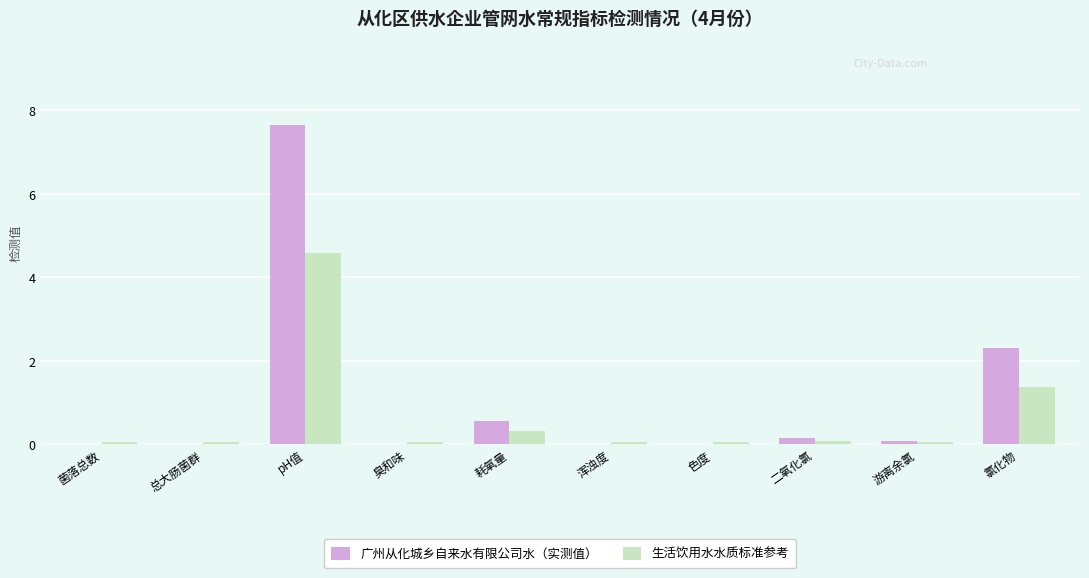

Between 浑浊度 and 二氧化氯, which series saw the biggest shift?

广州从化城乡自来水有限公司水（实测值）